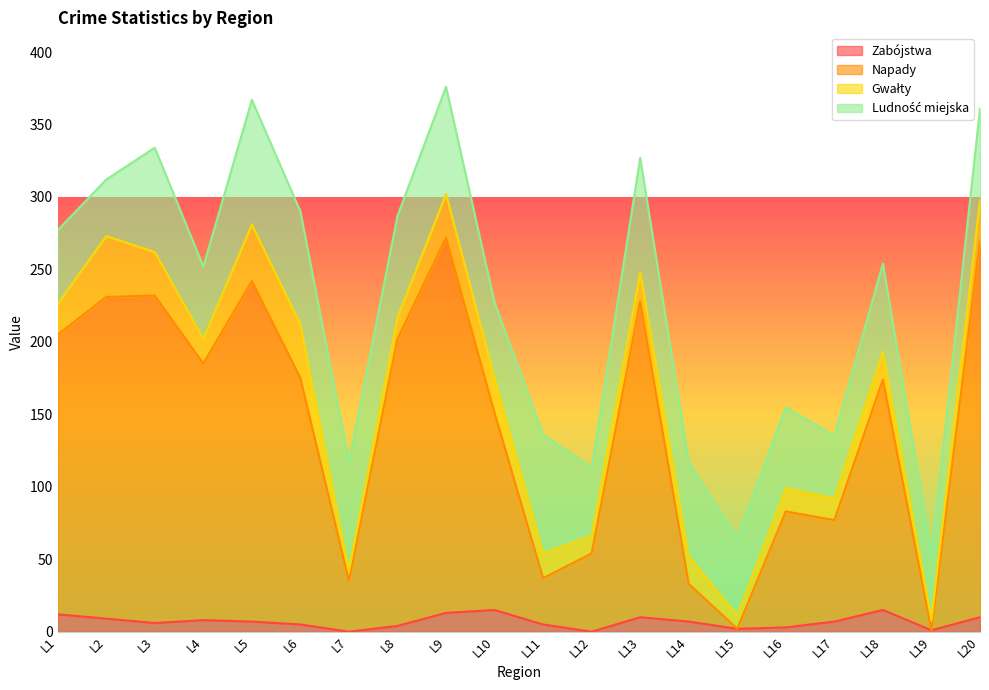

What is the value of the Zabójstwa point at the 14th from the left?

7.0